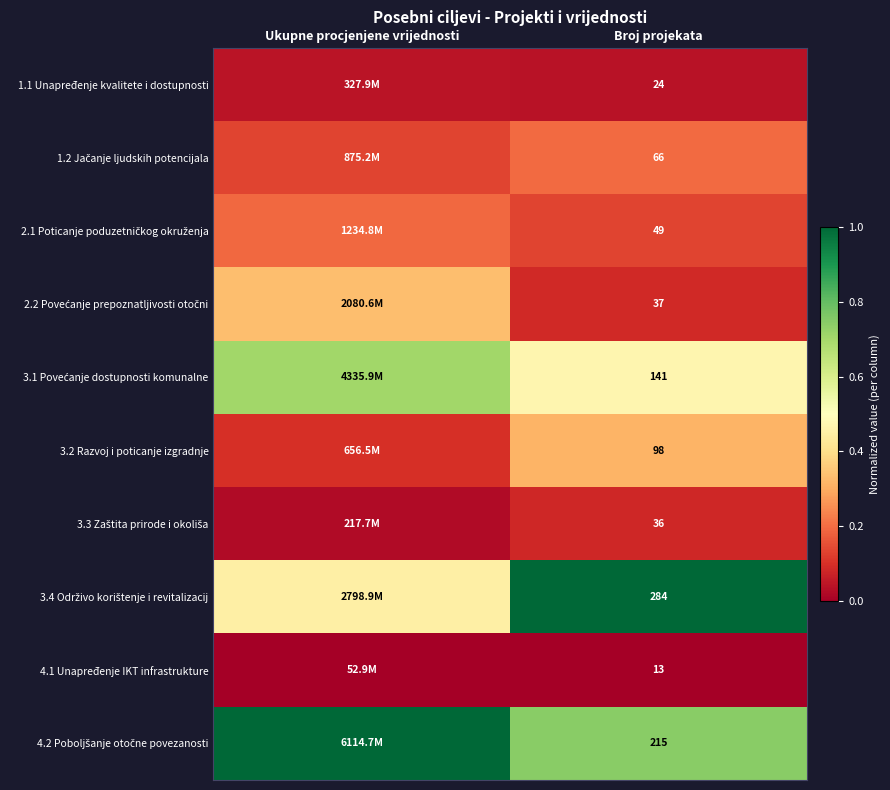

Is it true that 2.1 Poticanje poduzetničkog okruženja equals 0.2 at Broj projekata?

False